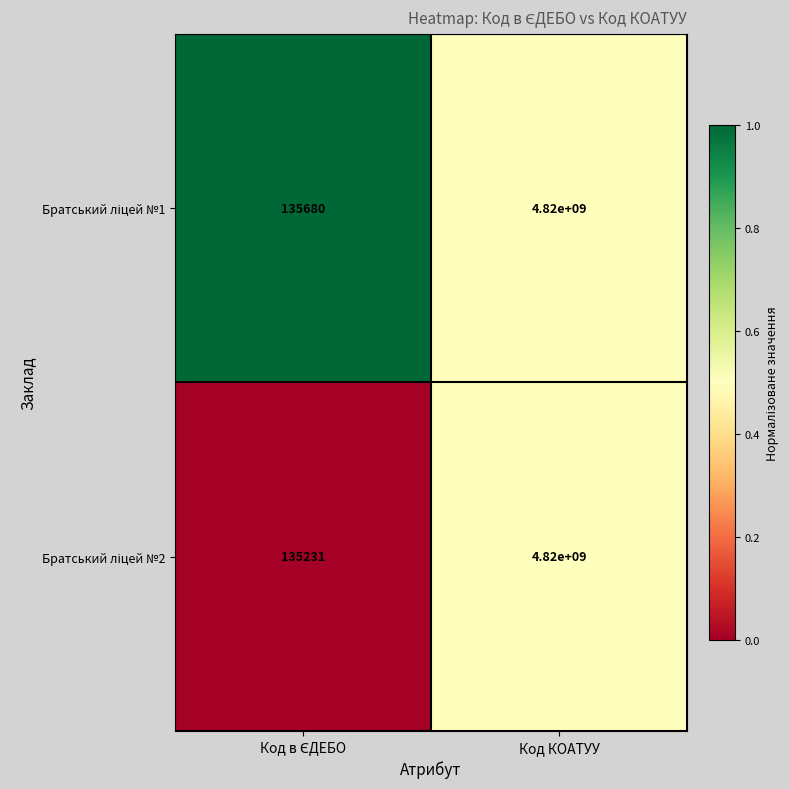

Which label corresponds to the largest value in the chart?

Код КОАТУУ